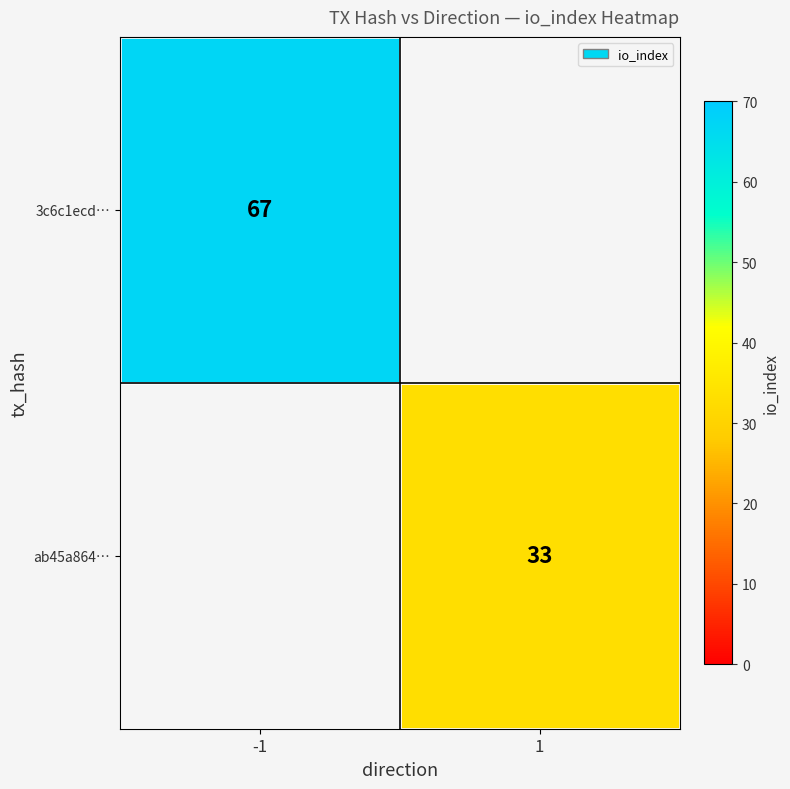

At how many categories does at least one series exceed 59?

1